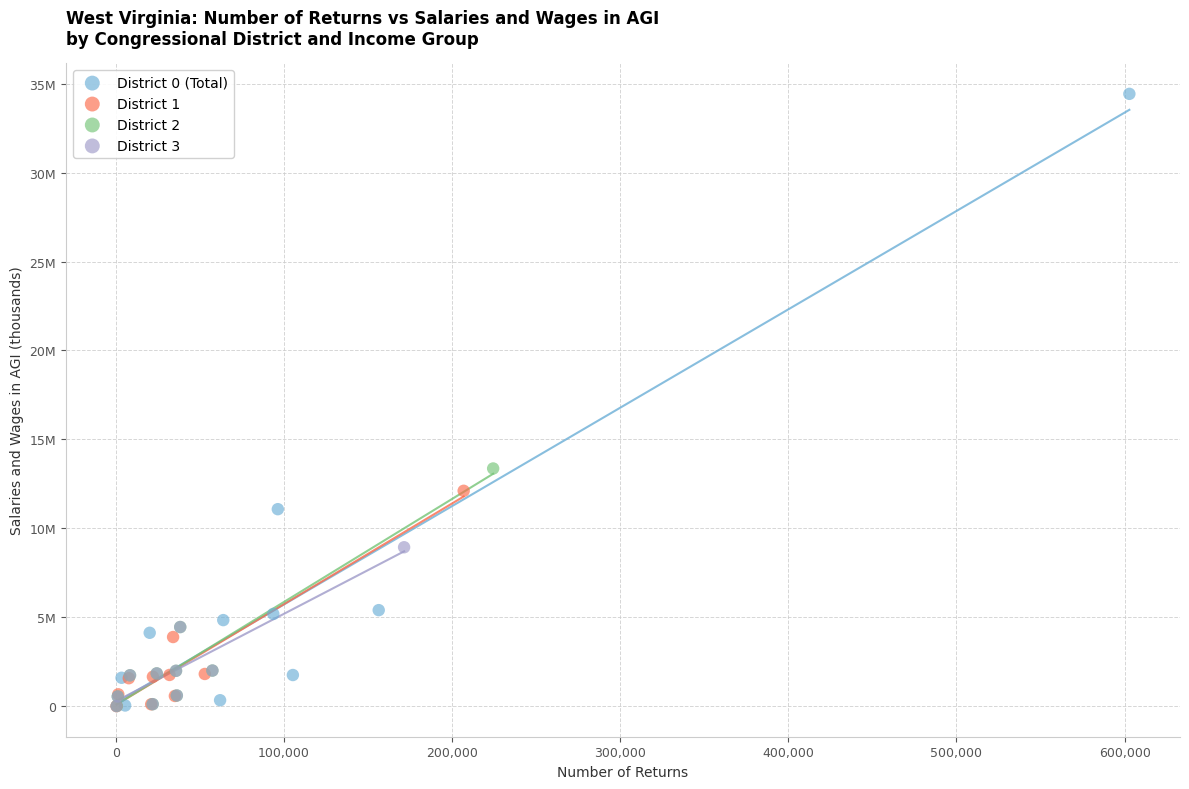

What are all the series names shown in the legend?

District 0 (Total), District 1, District 2, District 3